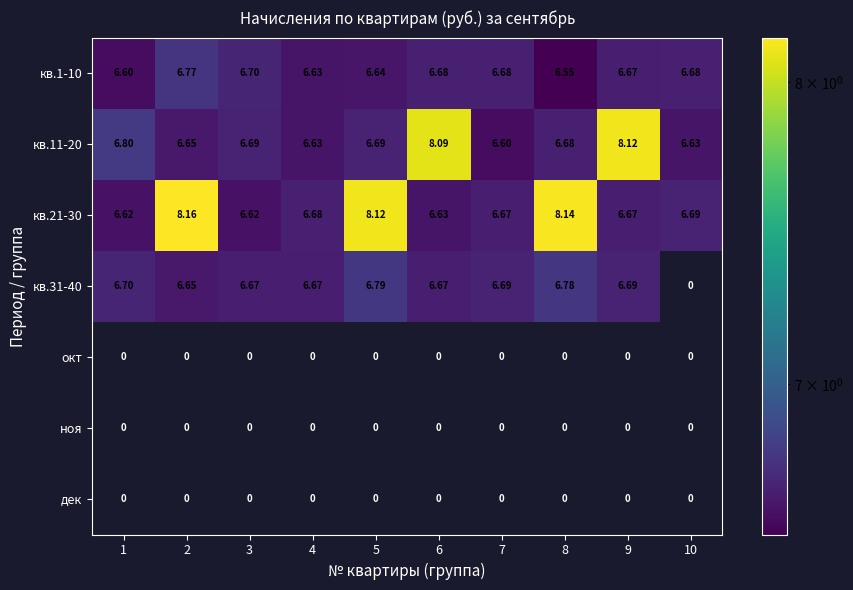

Is the value of кв.1-10 at 9 greater than the value of окт at 8?

Yes